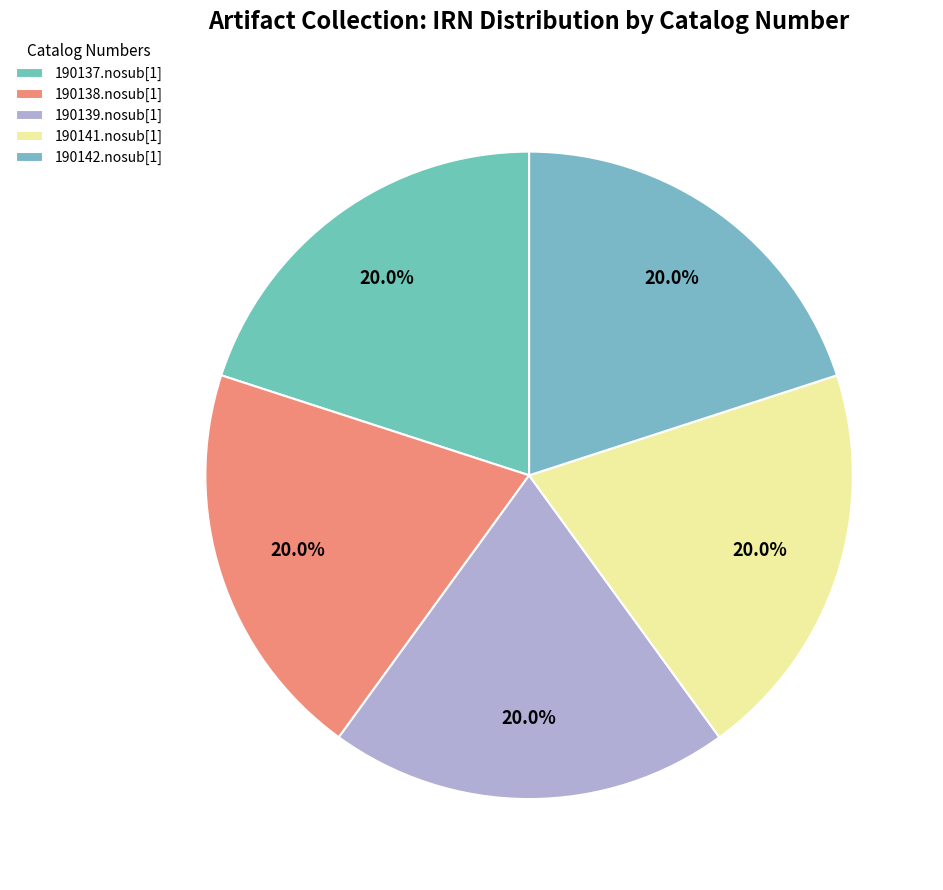

True or false: 190137.nosub[1] accounts for 6% of the total.

False